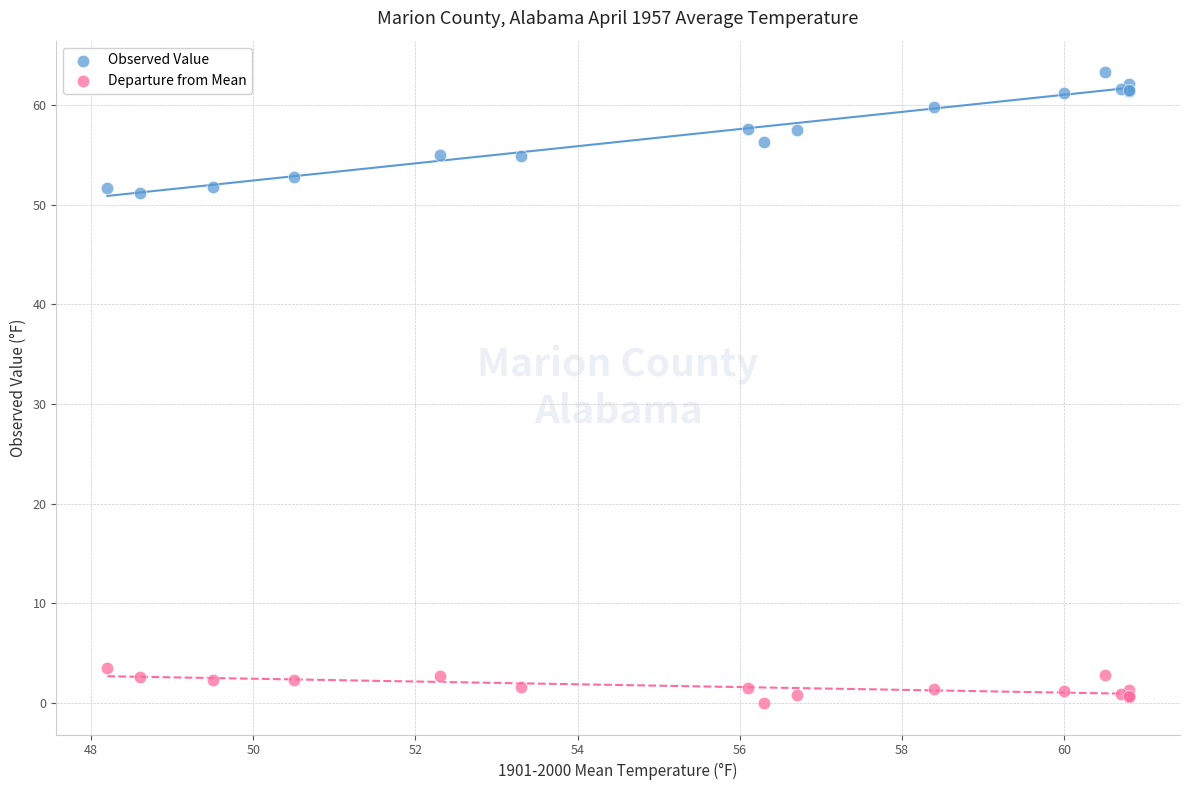

Which series has the largest Y range (max minus min)?

Observed Value